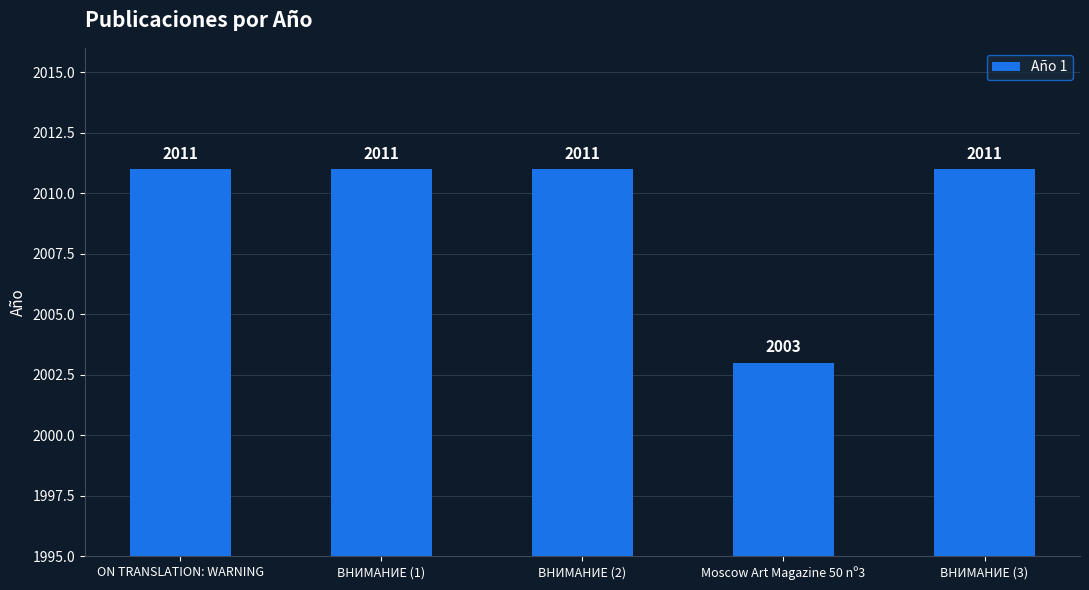

What is the ratio of the value at ON TRANSLATION: WARNING to the value at ВНИМАНИЕ (2)?

1.0